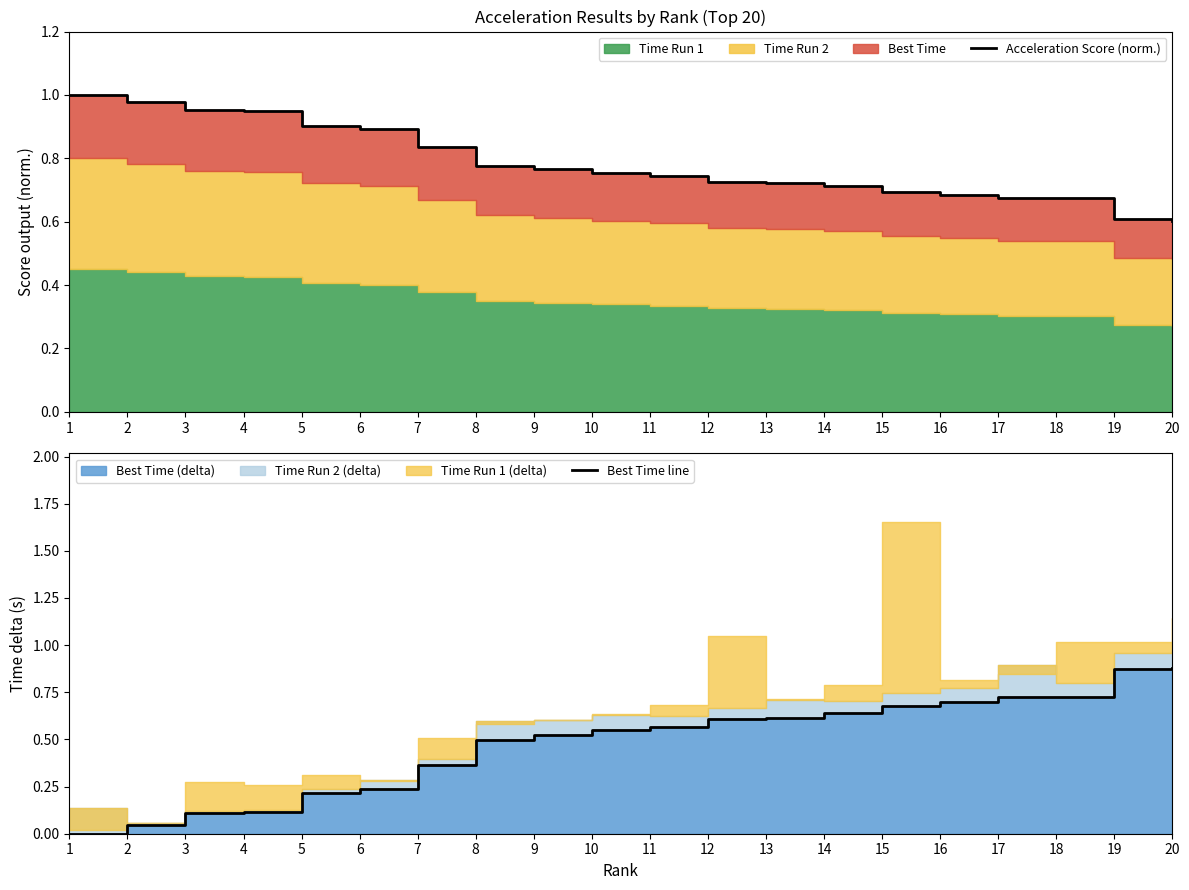

True or false: Best Time line has a value of 0.1 at 15.

False